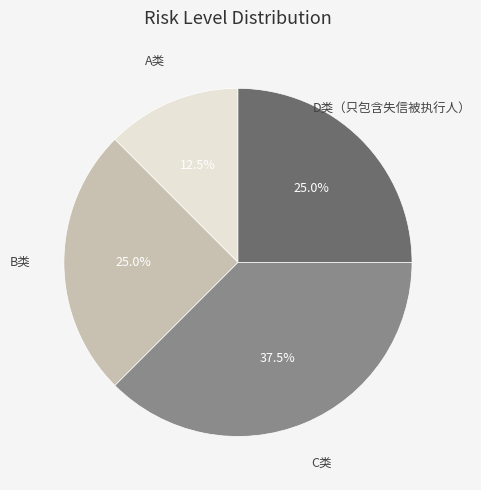

Does any single category account for the majority?

No